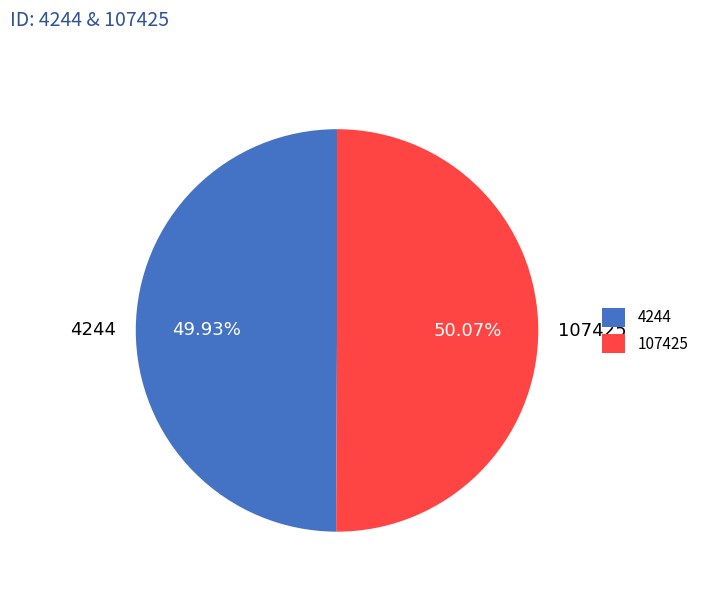

Is the sum of 4244 and 107425 greater than half?

Yes